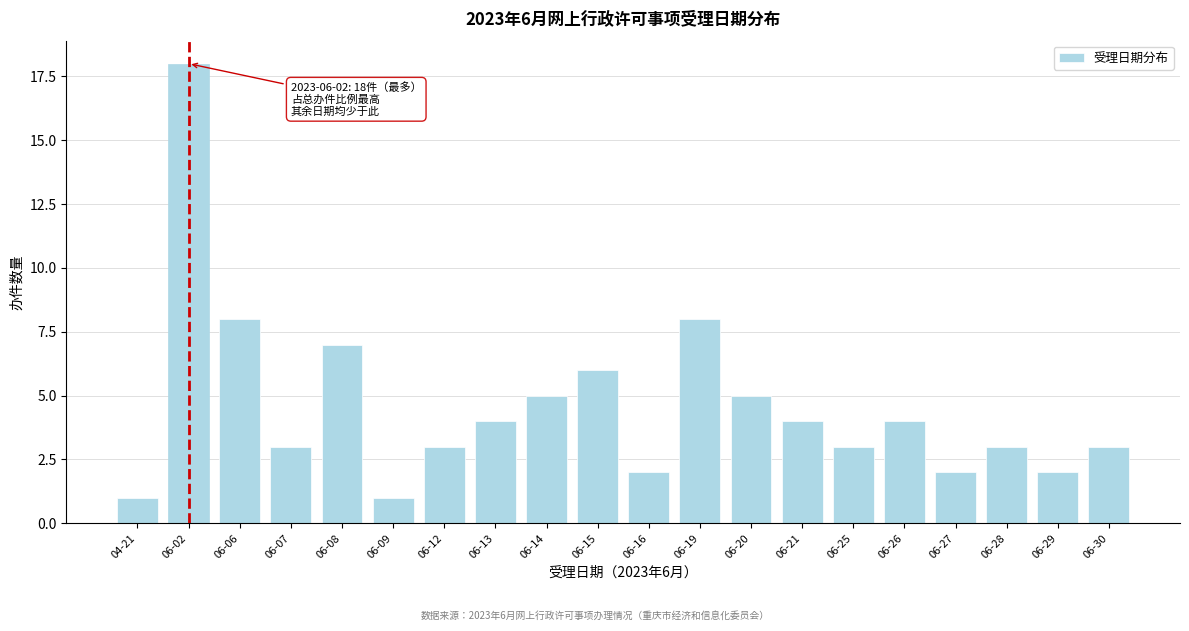

Reading left to right, transcribe all the data shown in this chart.

1	18	8	3	7	1	3	4	5	6	2	8	5	4	3	4	2	3	2	3